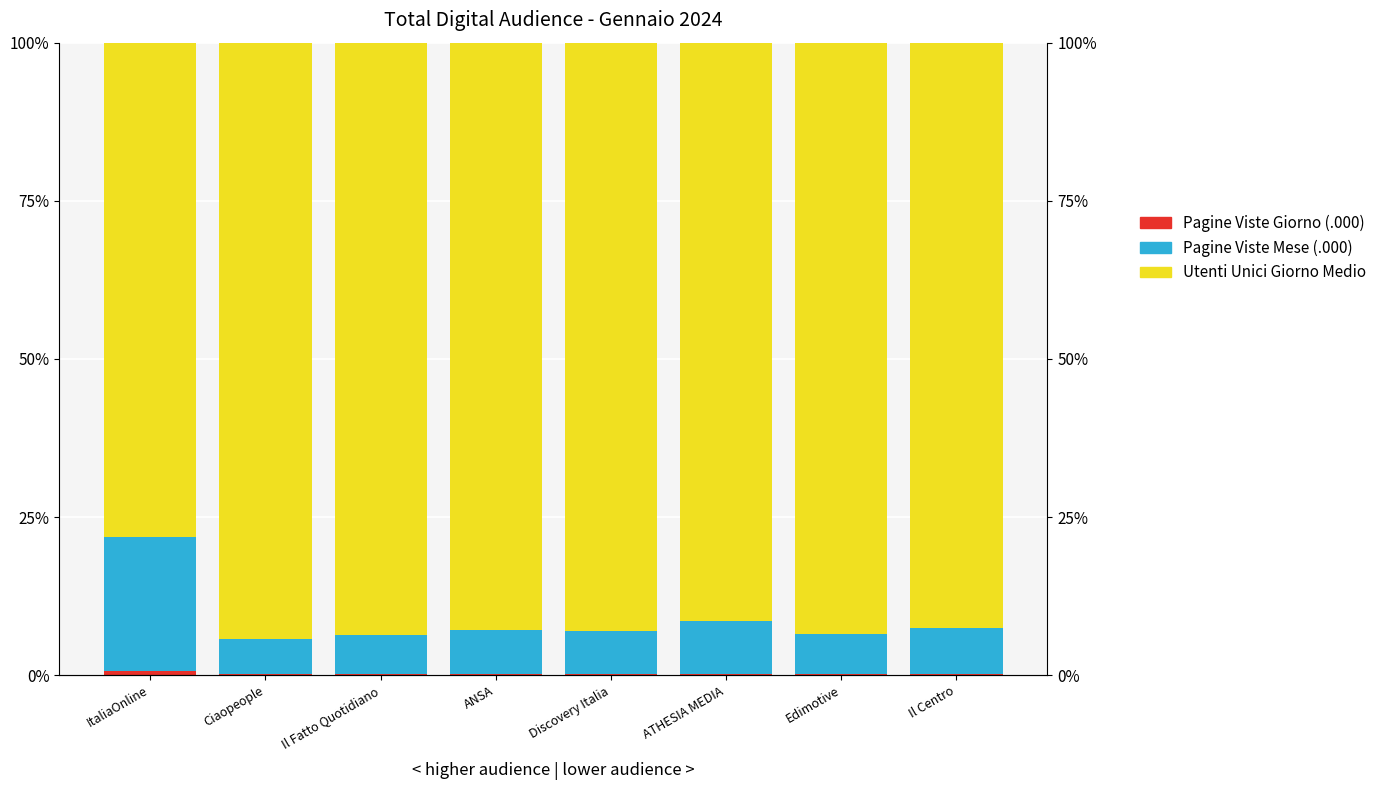

What are all the series names shown in the legend?

Pagine Viste Giorno (.000), Pagine Viste Mese (.000), Utenti Unici Giorno Medio